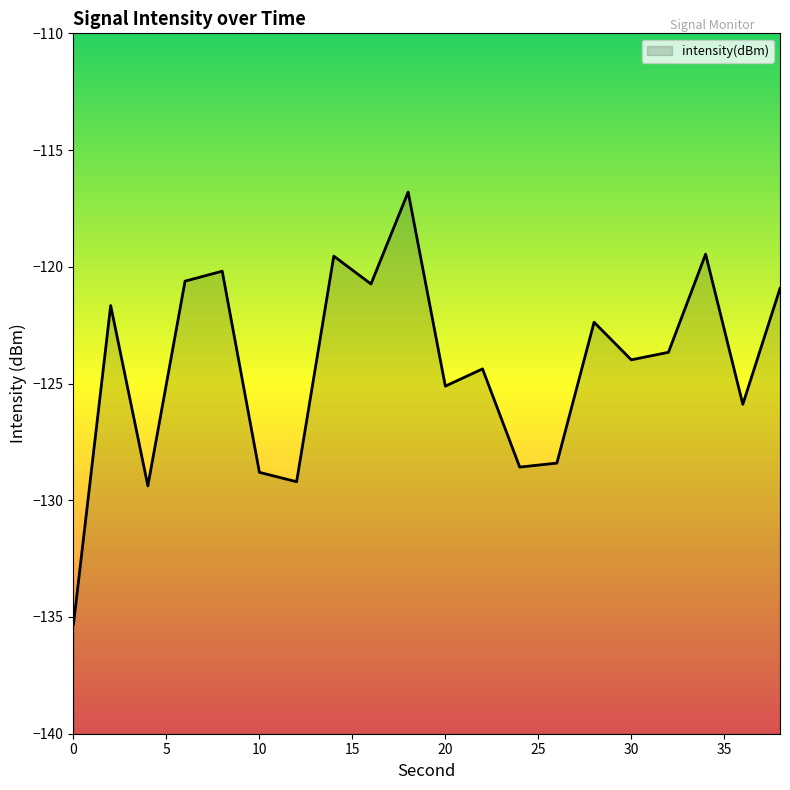

What is the sum of the values at 0 and 16?

-256.0